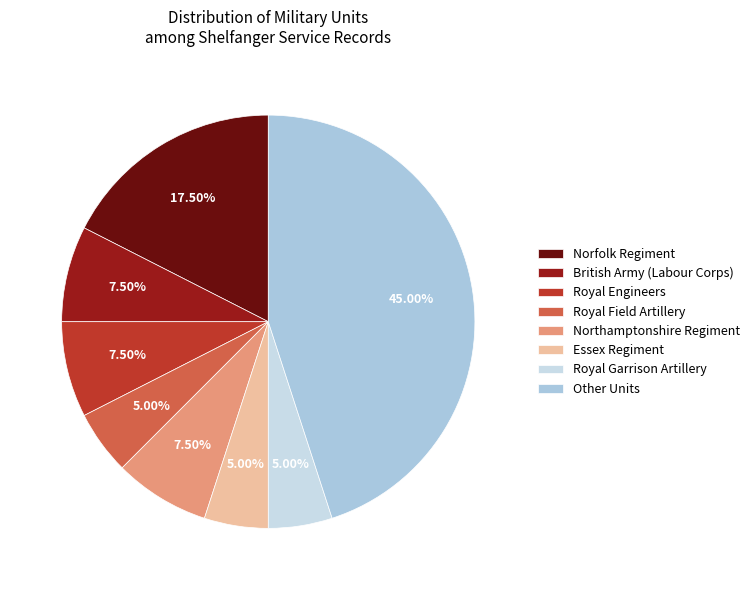

Is Norfolk Regiment the majority of the pie?

No